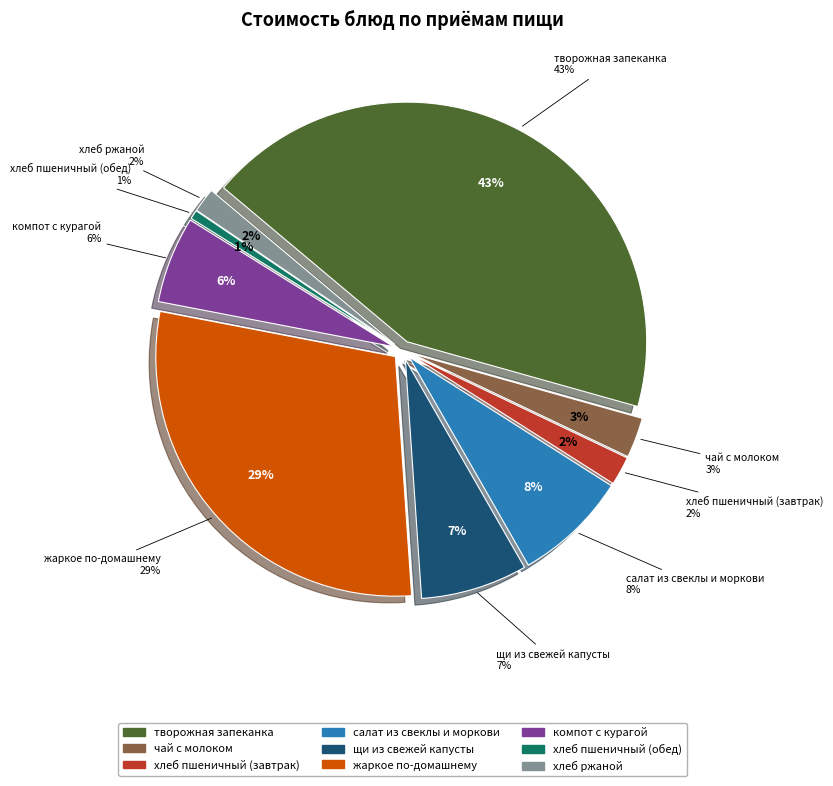

Between хлеб пшеничный (обед) and чай с молоком, which is larger?

чай с молоком